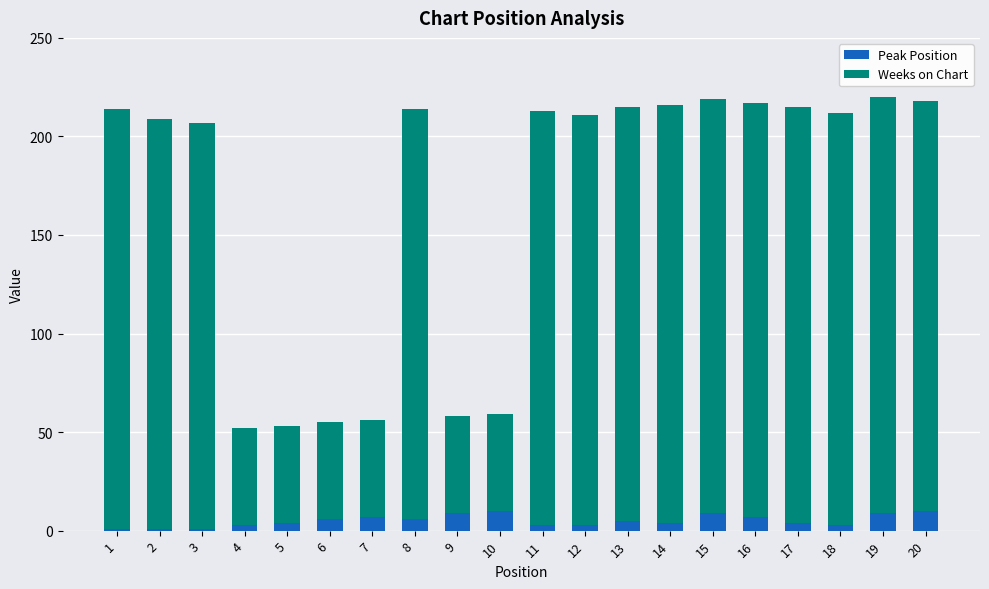

The Peak Position series shows 7 at 16. True or false?

True